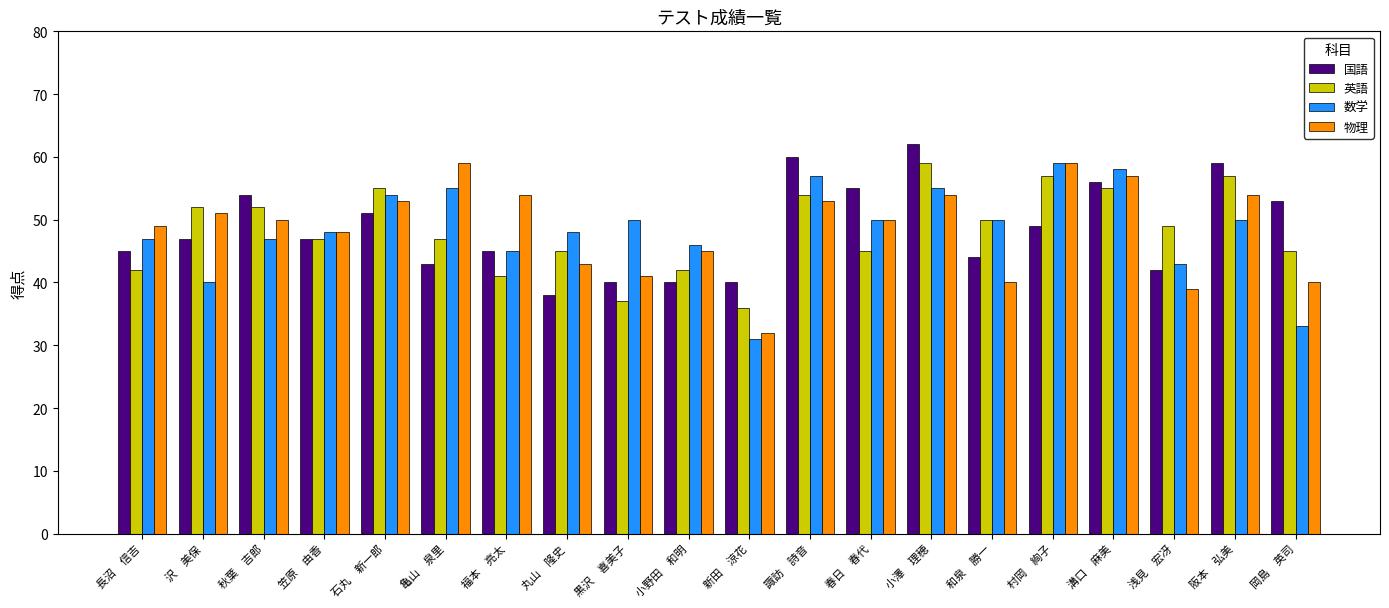

How many data points in 数学 are less than 50?

10